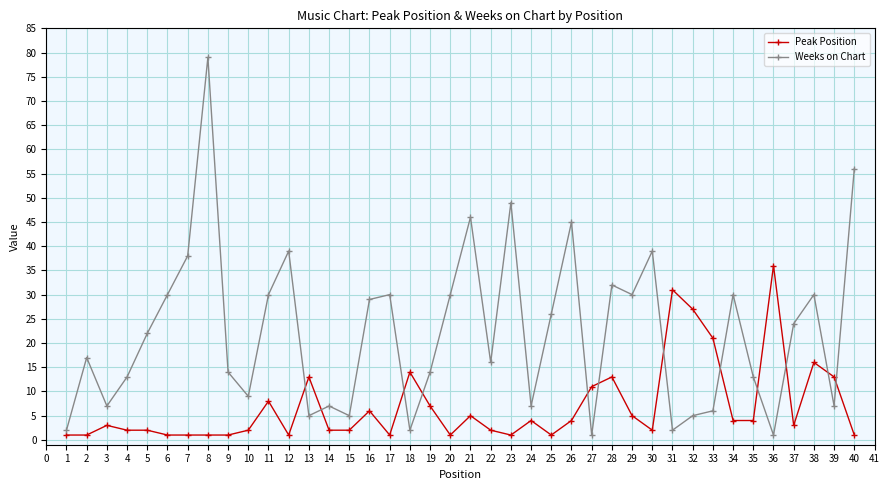

What is the difference between the second highest and second lowest values in the Weeks on Chart series?

55